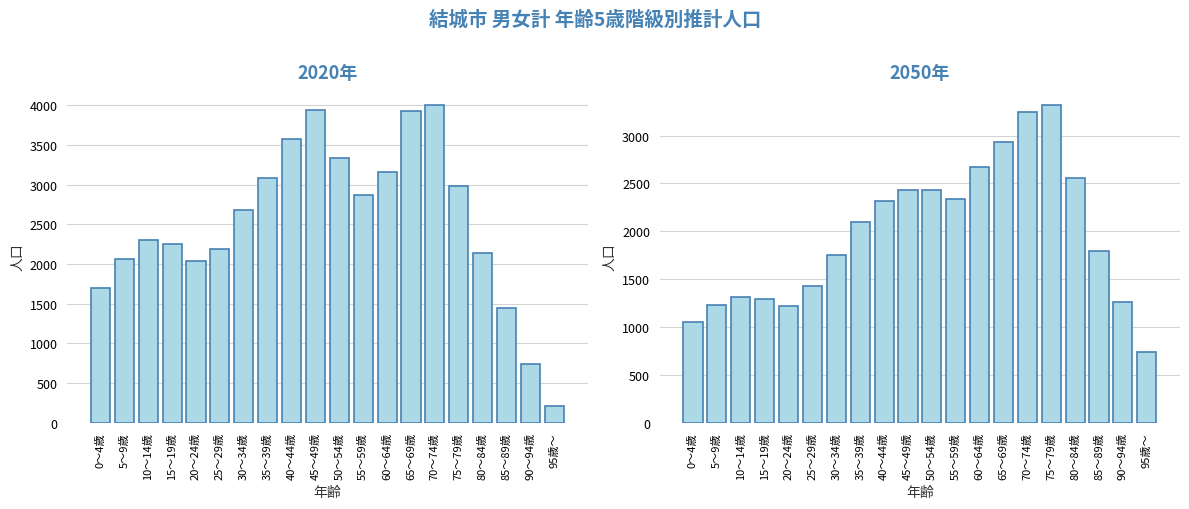

What is the total value across all series at 60～64歳?

5826